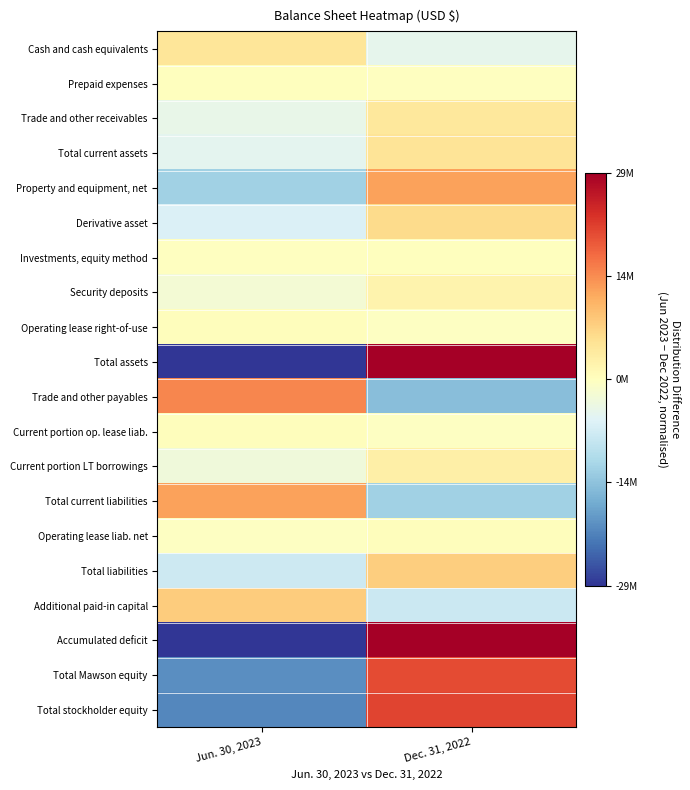

Which series has the largest range (max minus min)?

Total assets